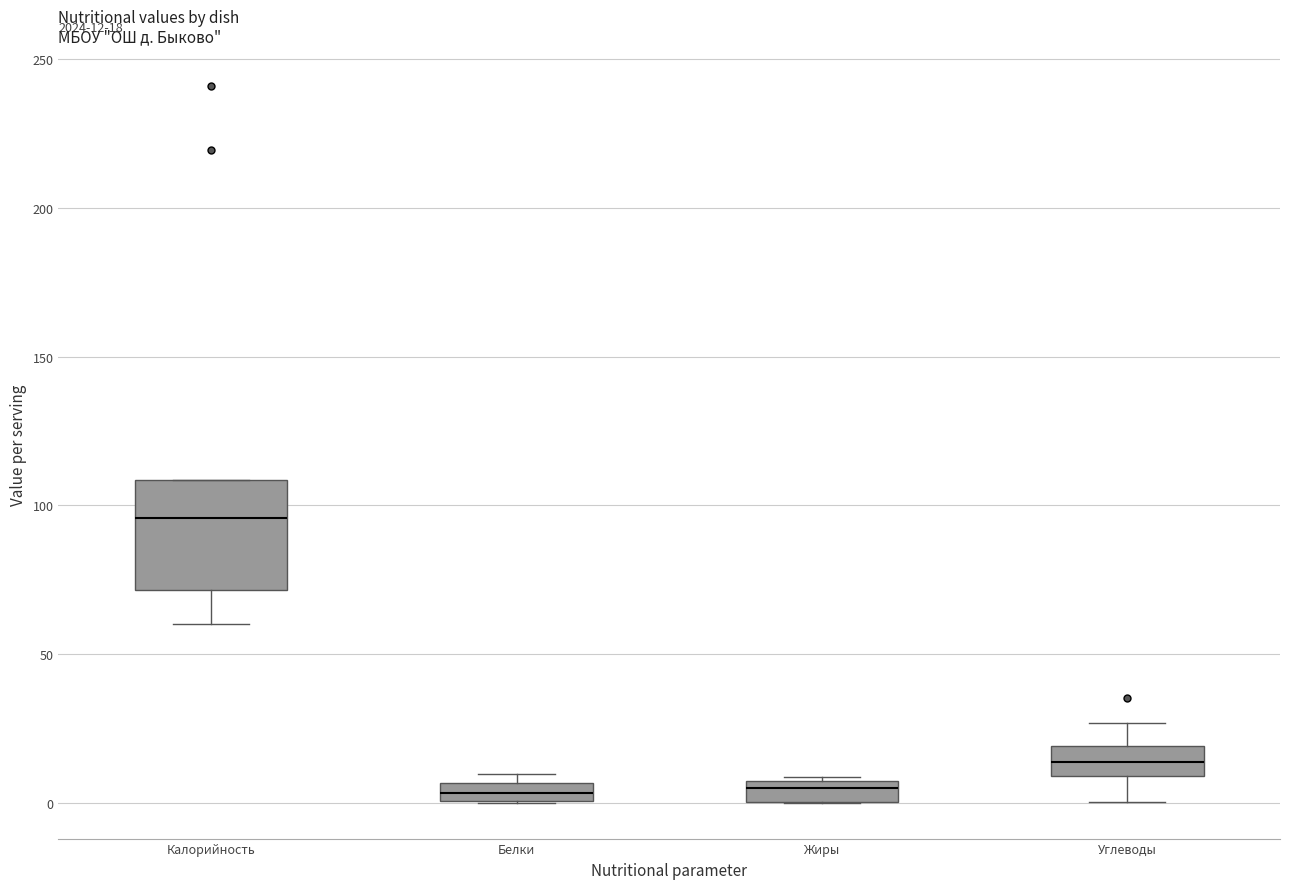

Comparing the boxes themselves (not the whiskers), which one is the tallest?

Калорийность